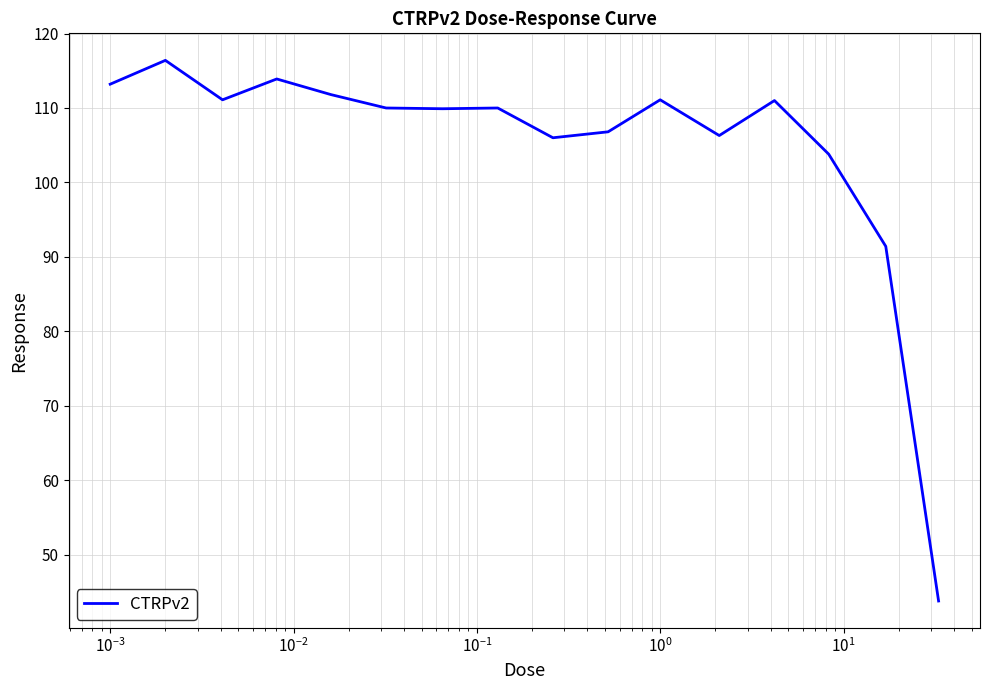

What is the maximum value shown in the chart?

116.4